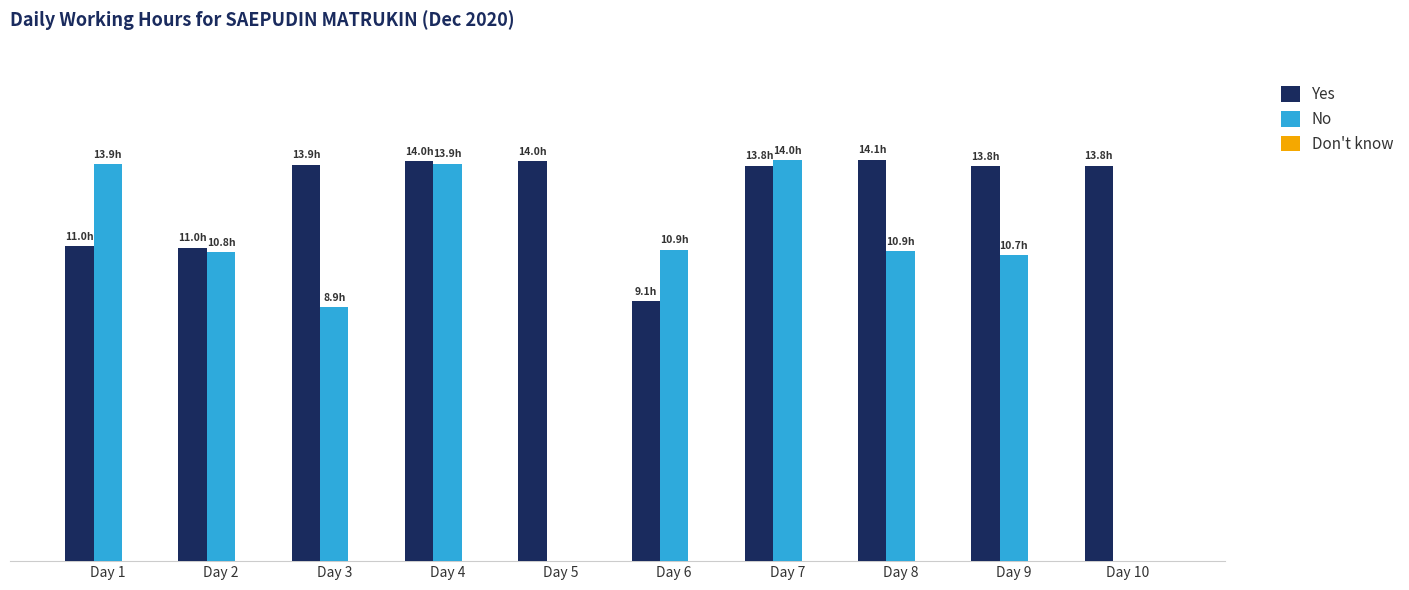

What is the total value across all series at Day 3?

22.8